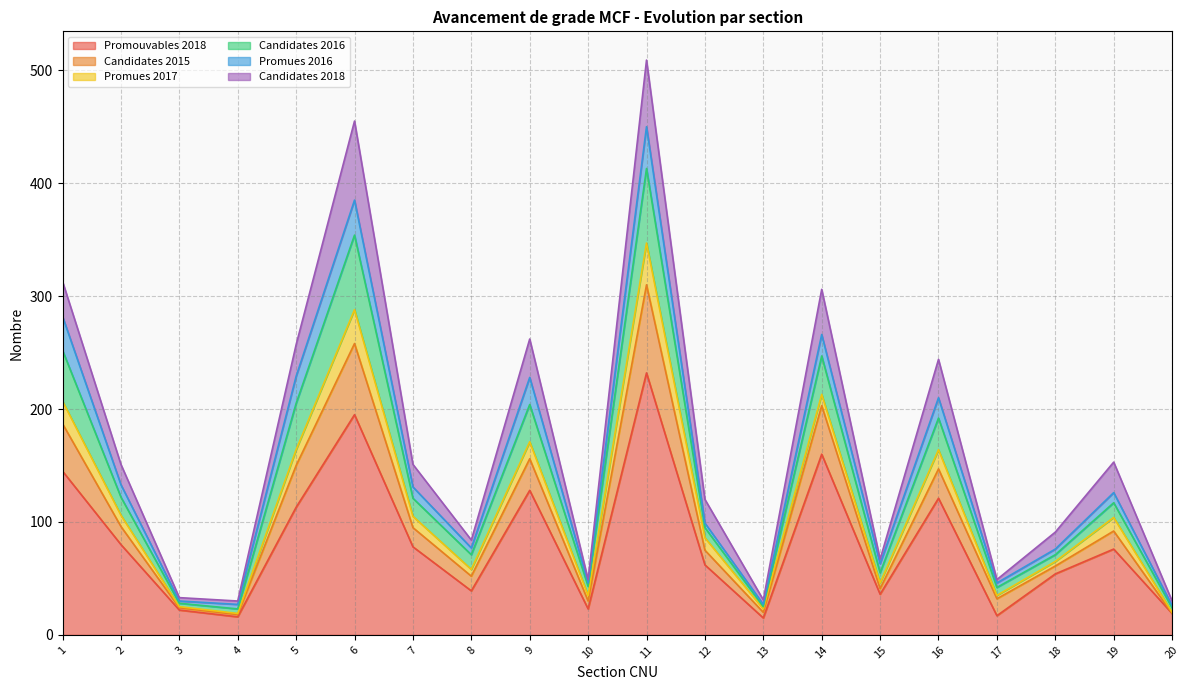

How many lines are shown in the chart?

6